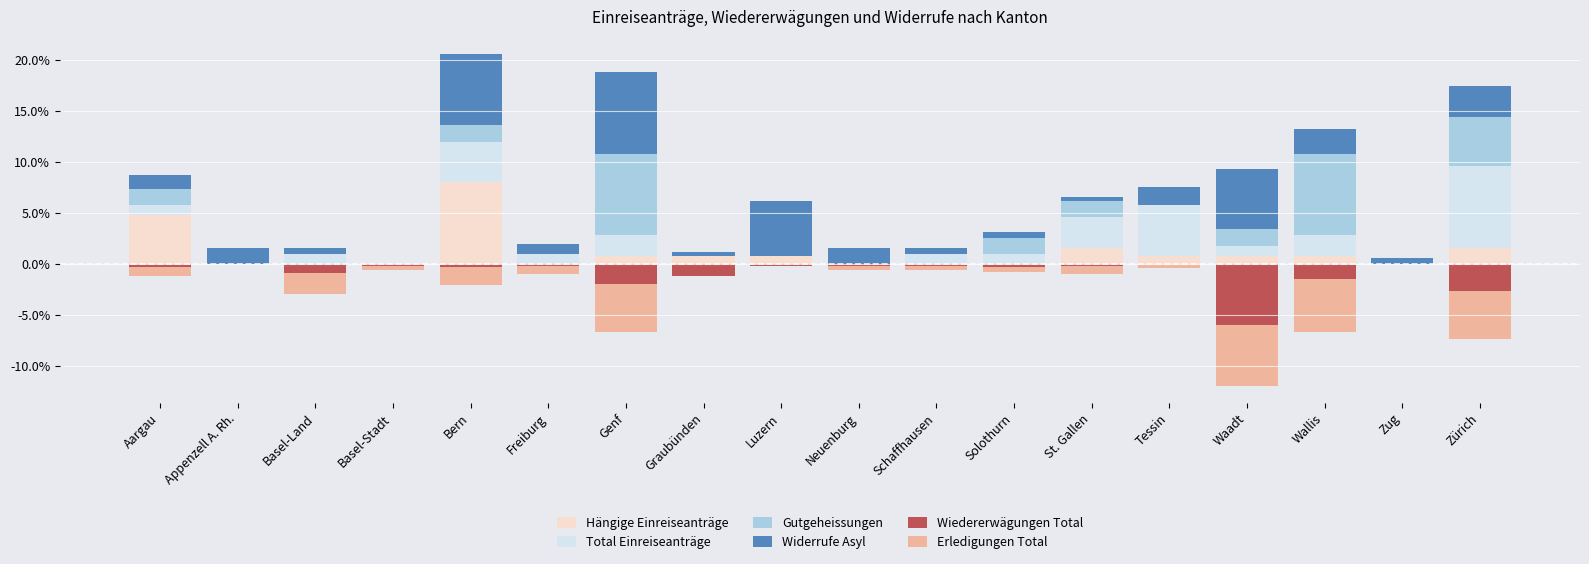

At which label is Hängige Einreiseanträge closest to 3?

St. Gallen